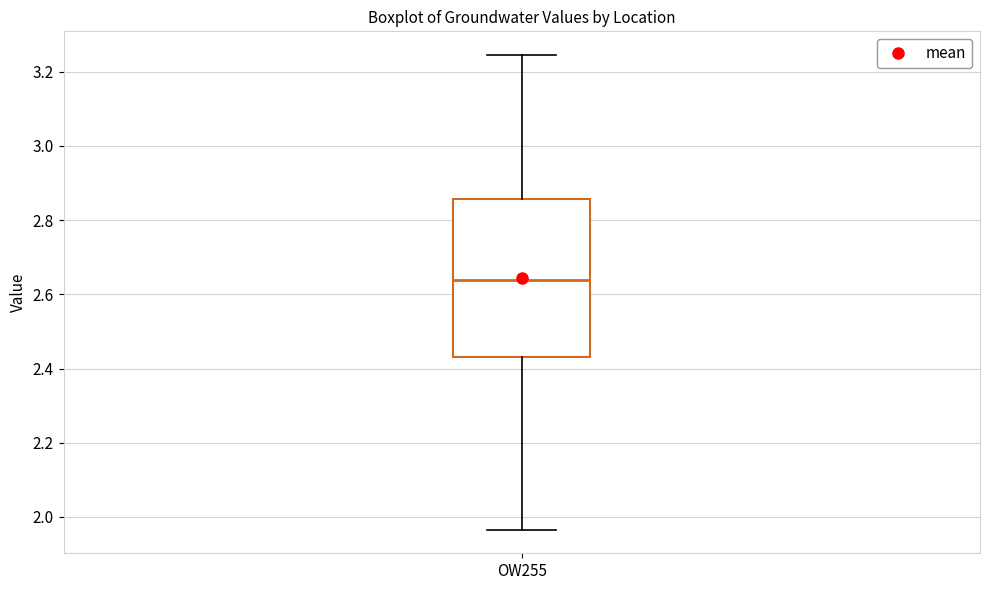

Transcribe this box plot: give where the median line is, the range the box spans, and where the two whiskers end, as read against the y-axis. The values are not printed on the chart, so give them approximately, as read against the axis.

median 2.64, box 2.44 to 2.86, whiskers 1.96 to 3.24